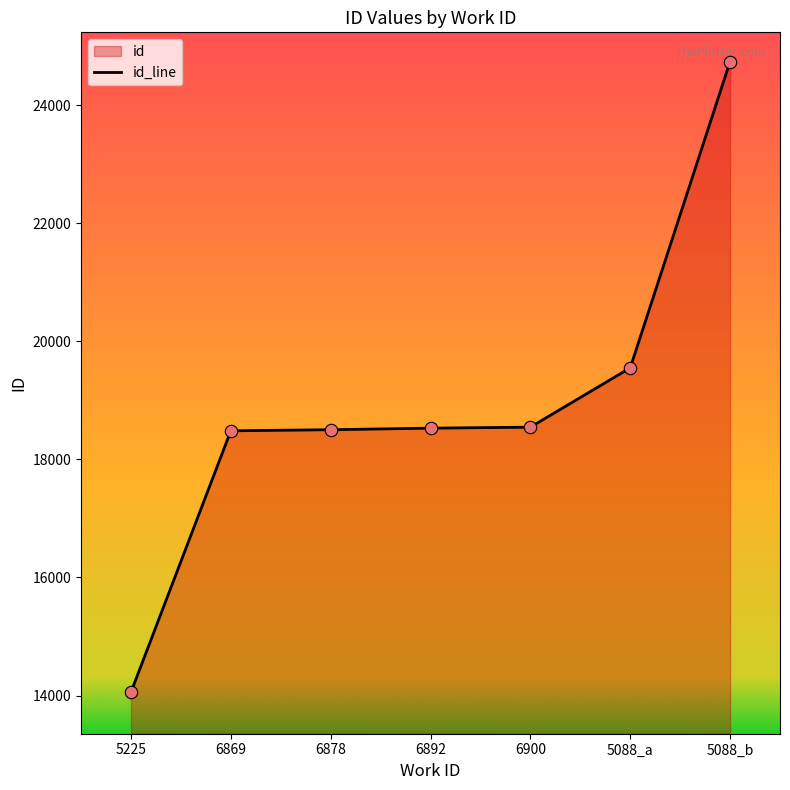

What is the change in value from 6900 to 5088_b?

+6193